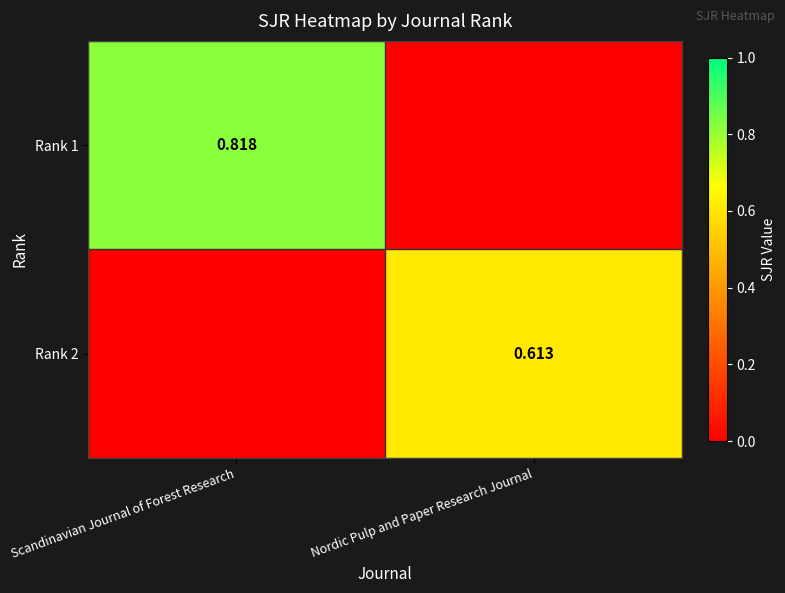

Is the value of Rank 1 at Scandinavian Journal of Forest Research greater than the value of Rank 2 at Nordic Pulp and Paper Research Journal?

Yes